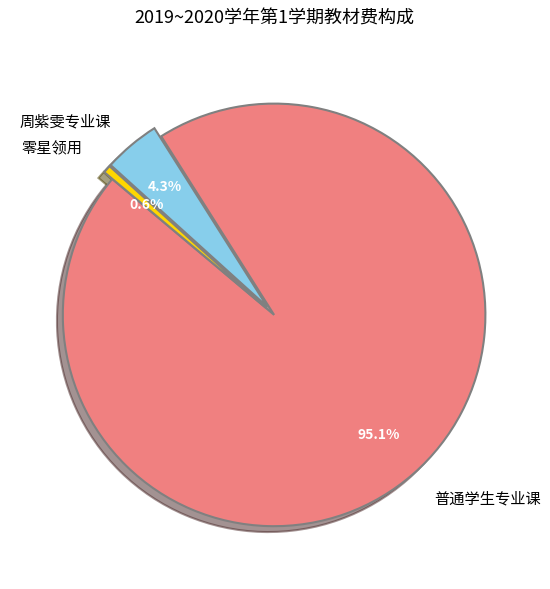

How many slices are in this pie chart?

3